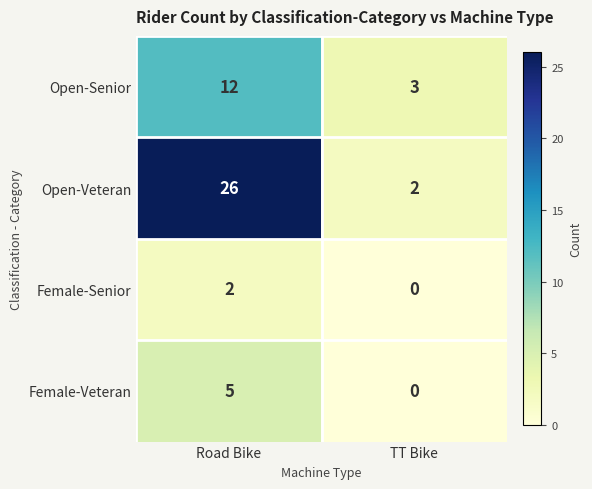

What is the total value across all series at Road Bike?

45